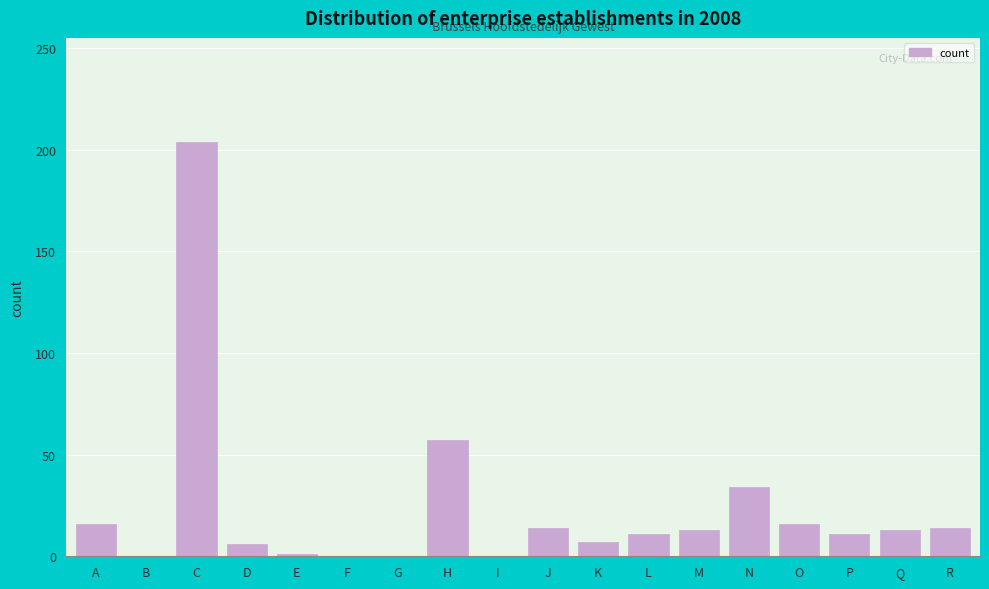

At which category does the chart reach its peak across all series?

C